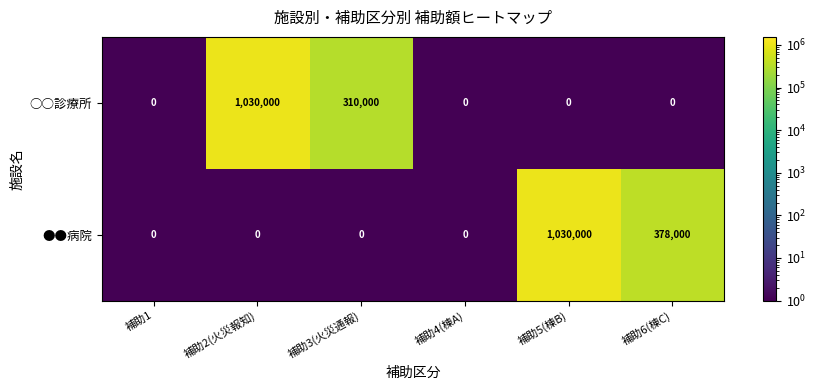

What is the difference between the highest and lowest values at 補助2(火災報知)?

1030000